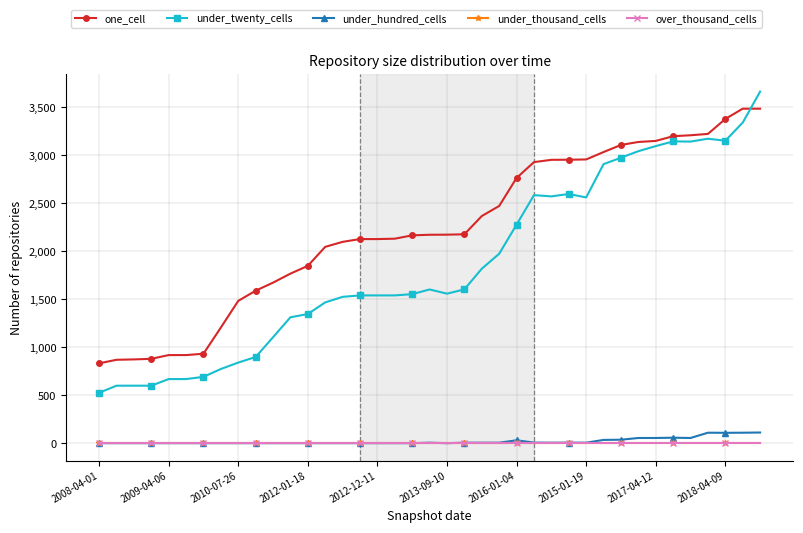

Does the chart have visible grid lines?

Yes